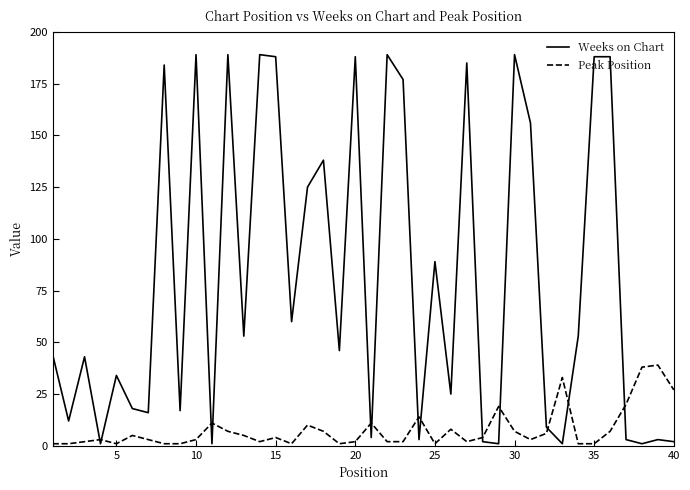

Which series has the largest range (max minus min)?

Weeks on Chart